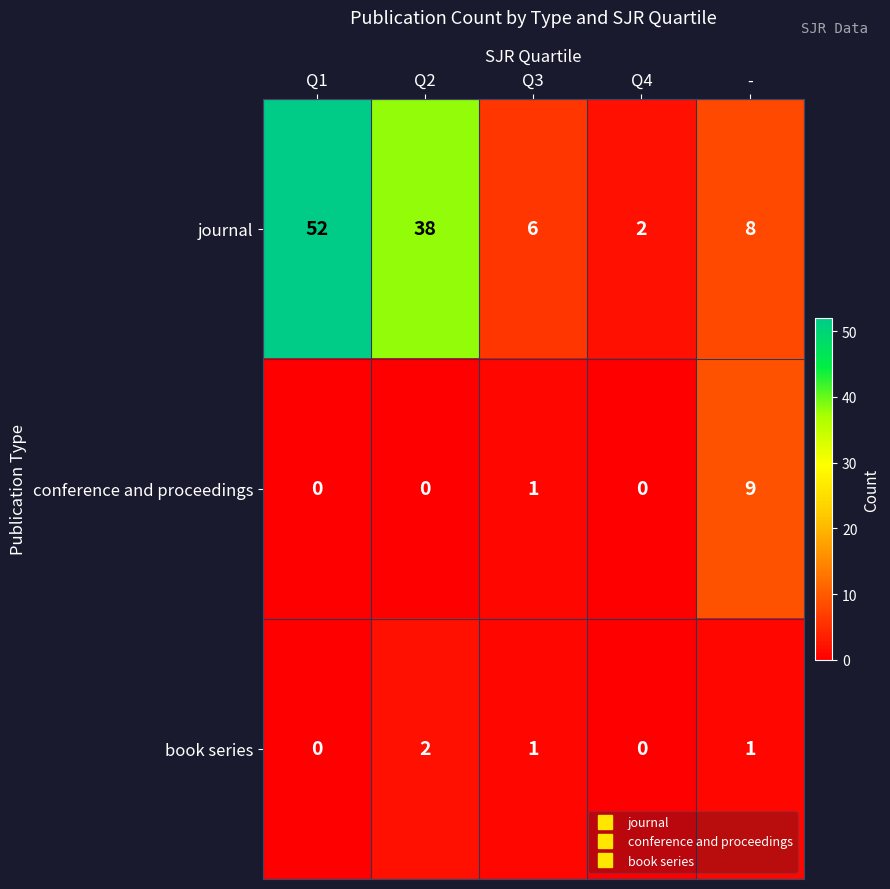

What is the sum of all book series values?

4